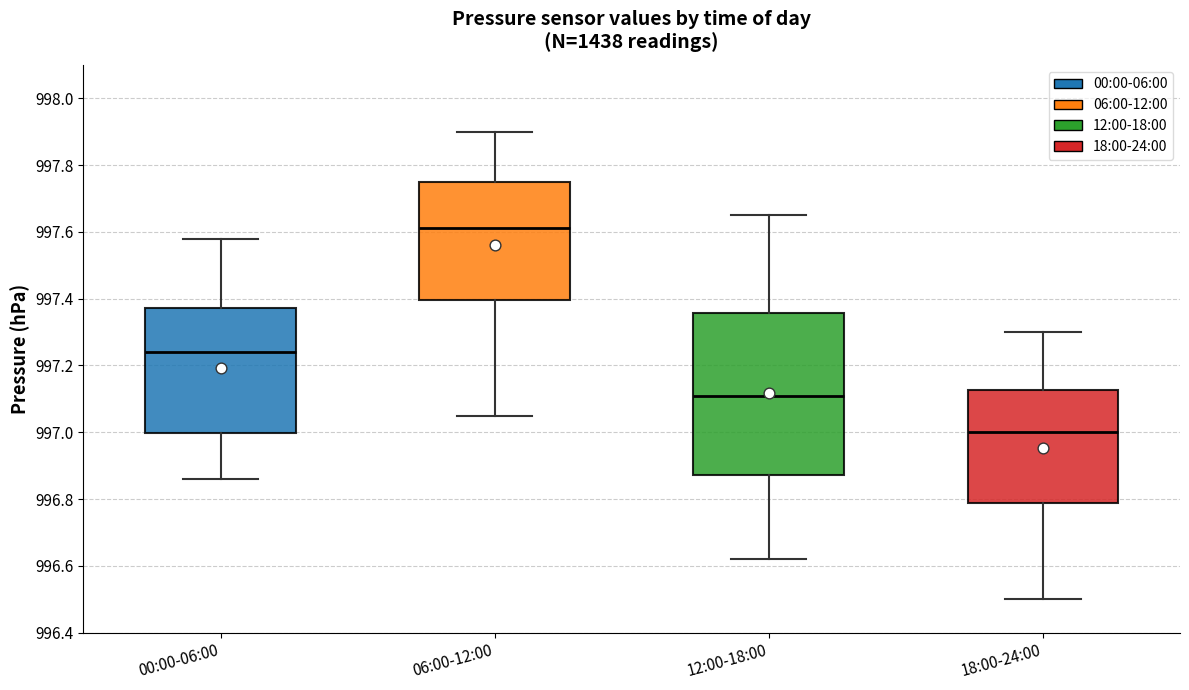

Which box is the tallest, from its lower edge to its upper edge?

12:00-18:00